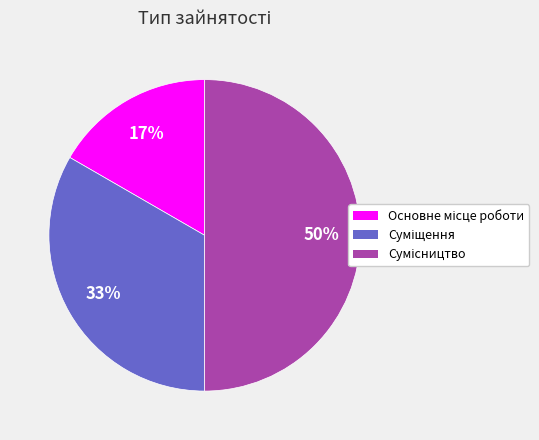

To the nearest percent, what is the difference between the largest and smallest slice percentages?

33%